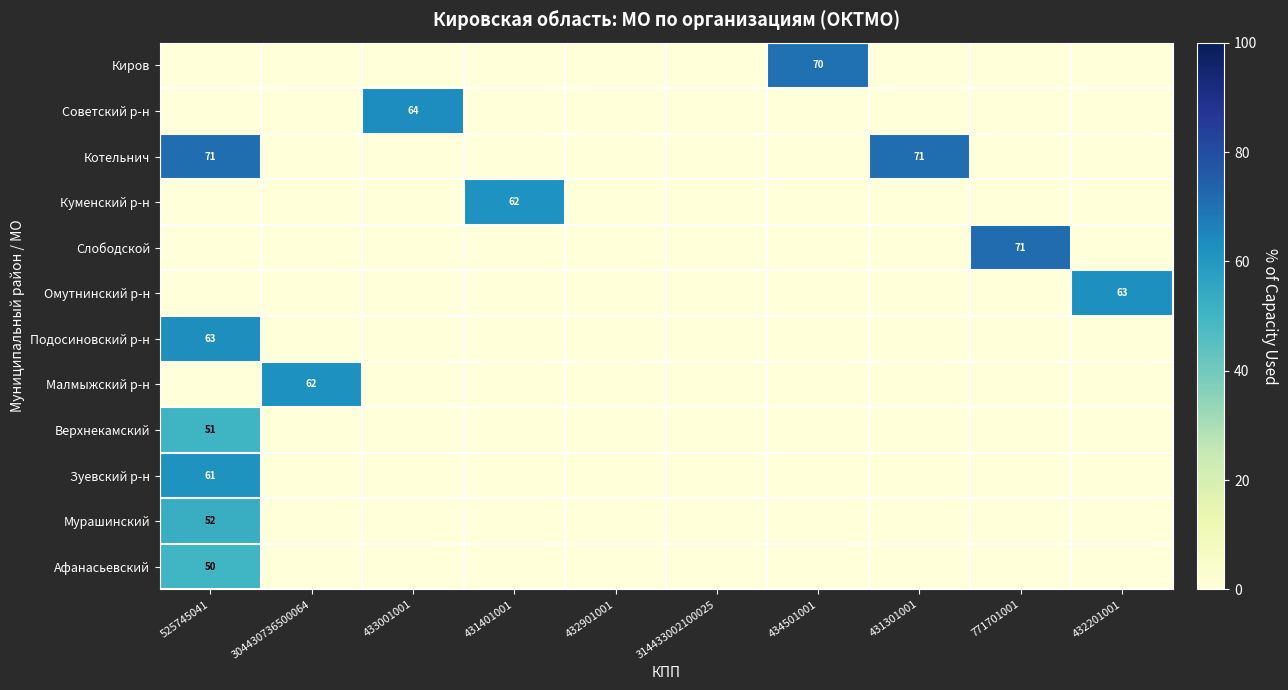

The Афанасьевский series shows 13 at 525745041. True or false?

False